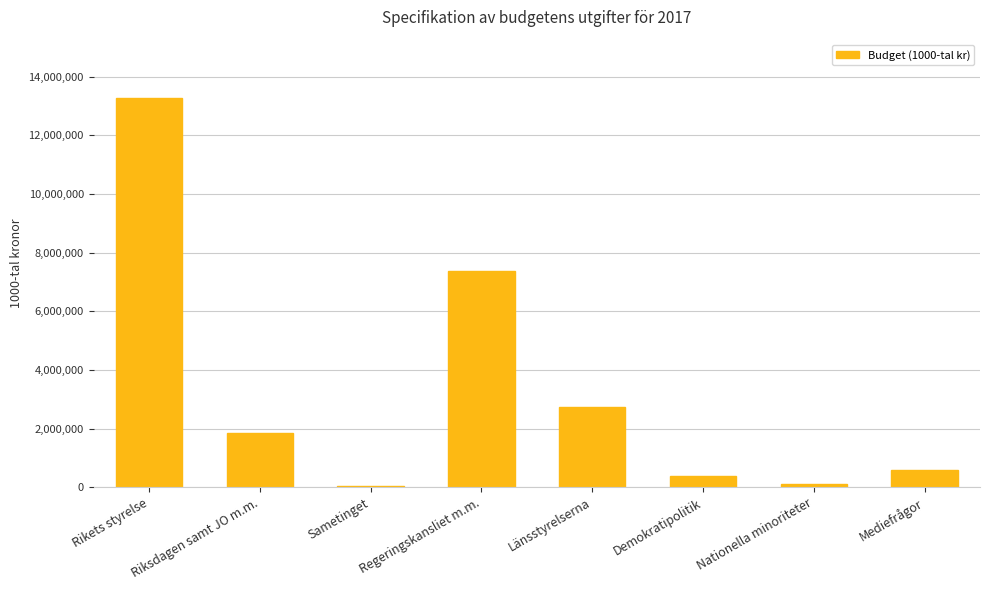

What is the greatest value displayed?

13268476